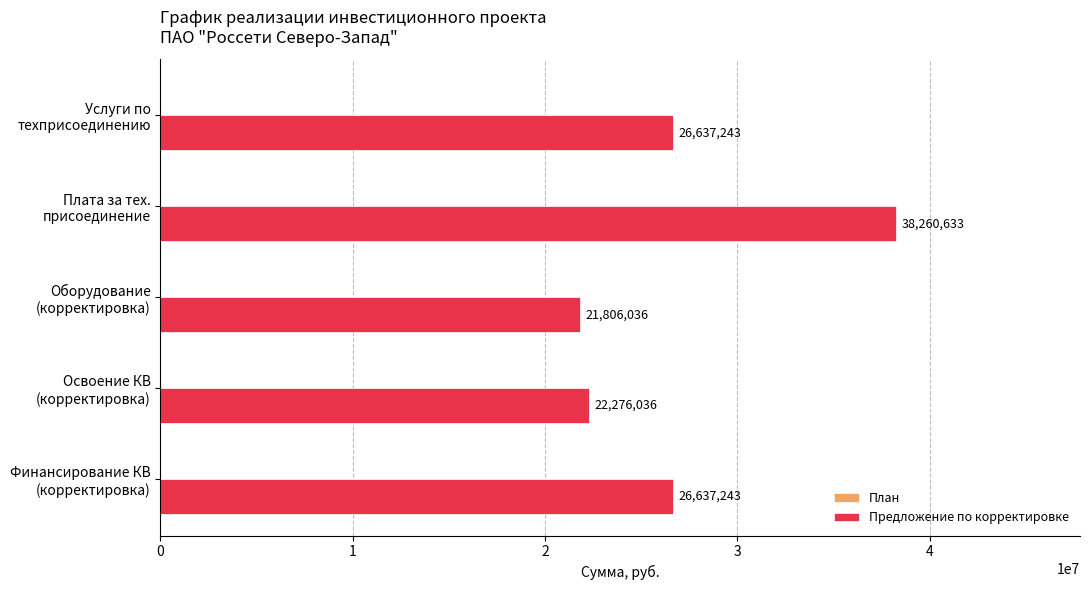

Which label corresponds to the largest value in the chart?

Плата за тех.
присоединение